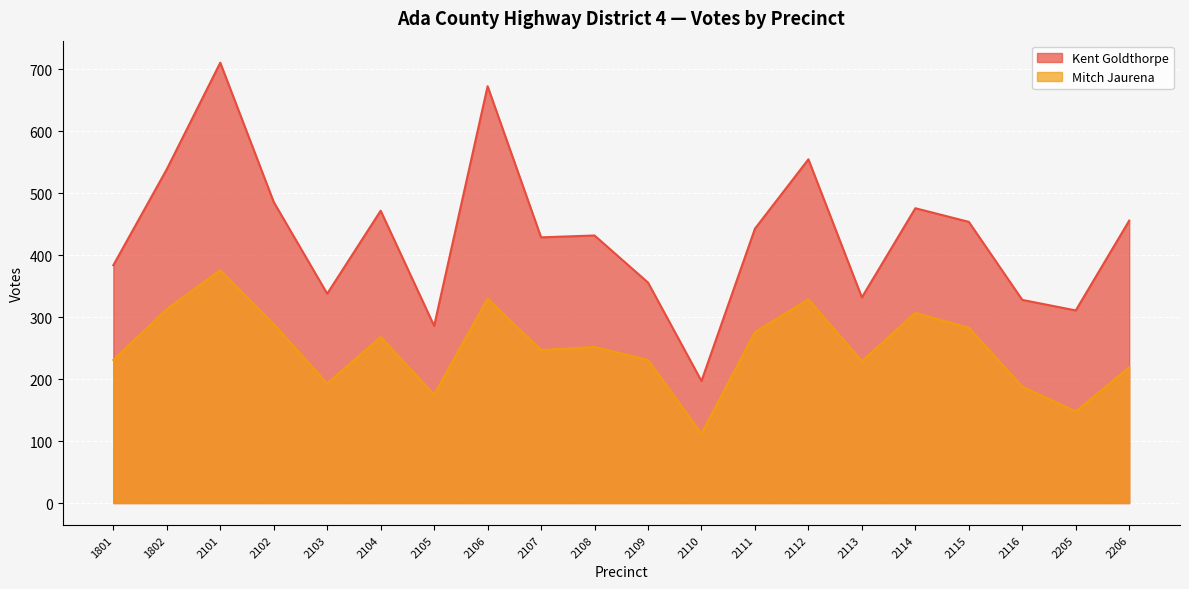

How many lines are shown in the chart?

2